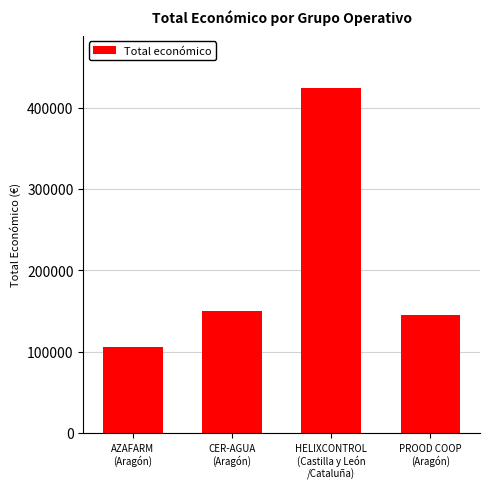

What is the ratio of the value at AZAFARM
(Aragón) to the value at CER-AGUA
(Aragón)?

0.7